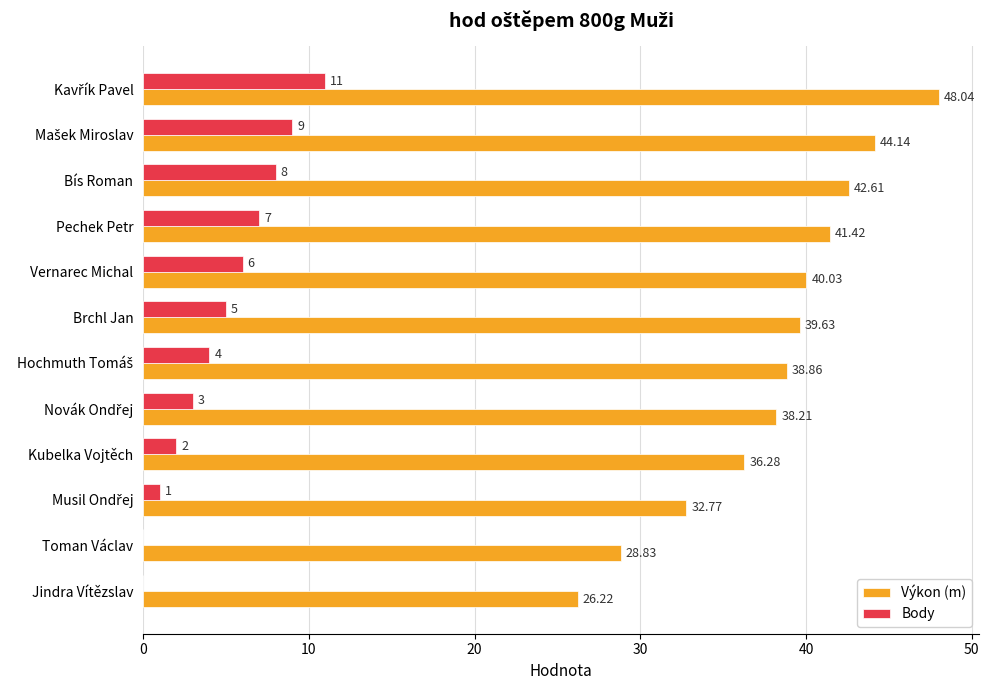

What is the greatest value displayed?

48.0